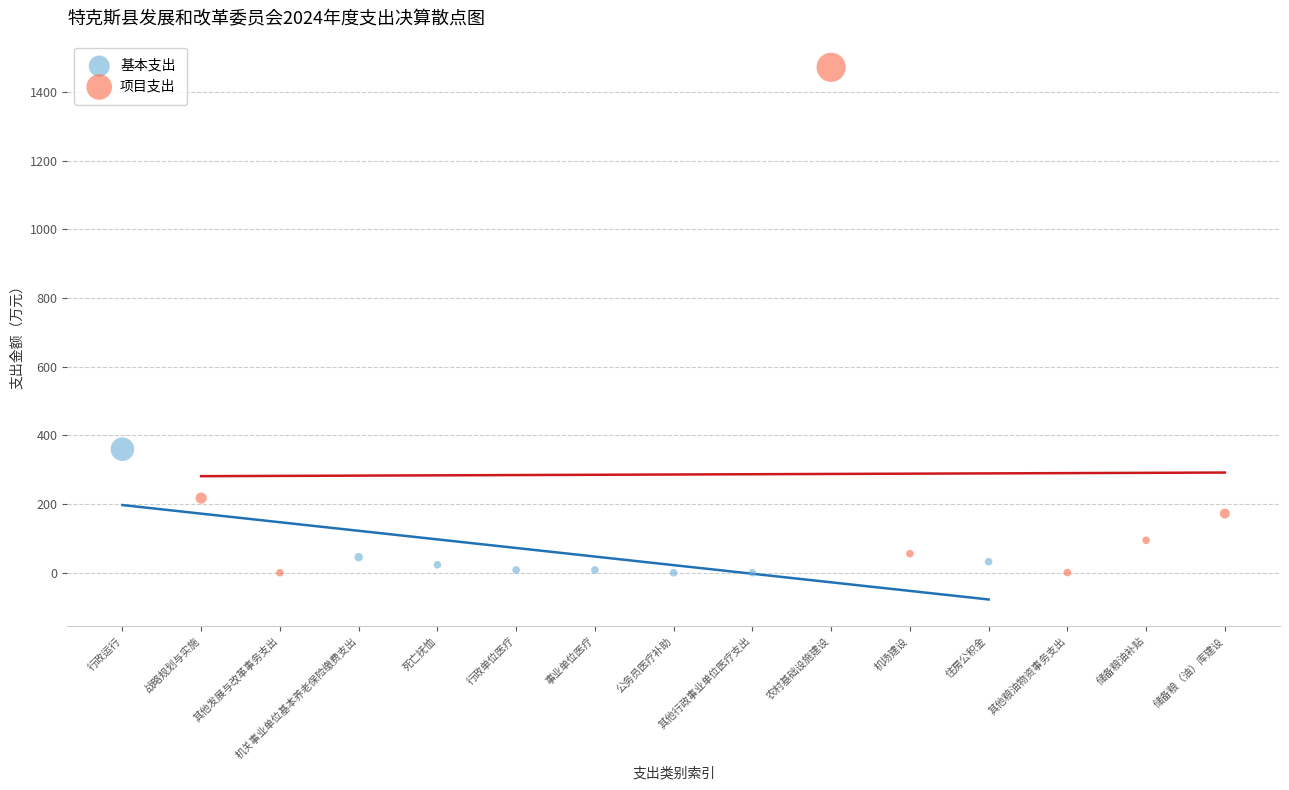

Which series reaches the maximum Y coordinate?

项目支出